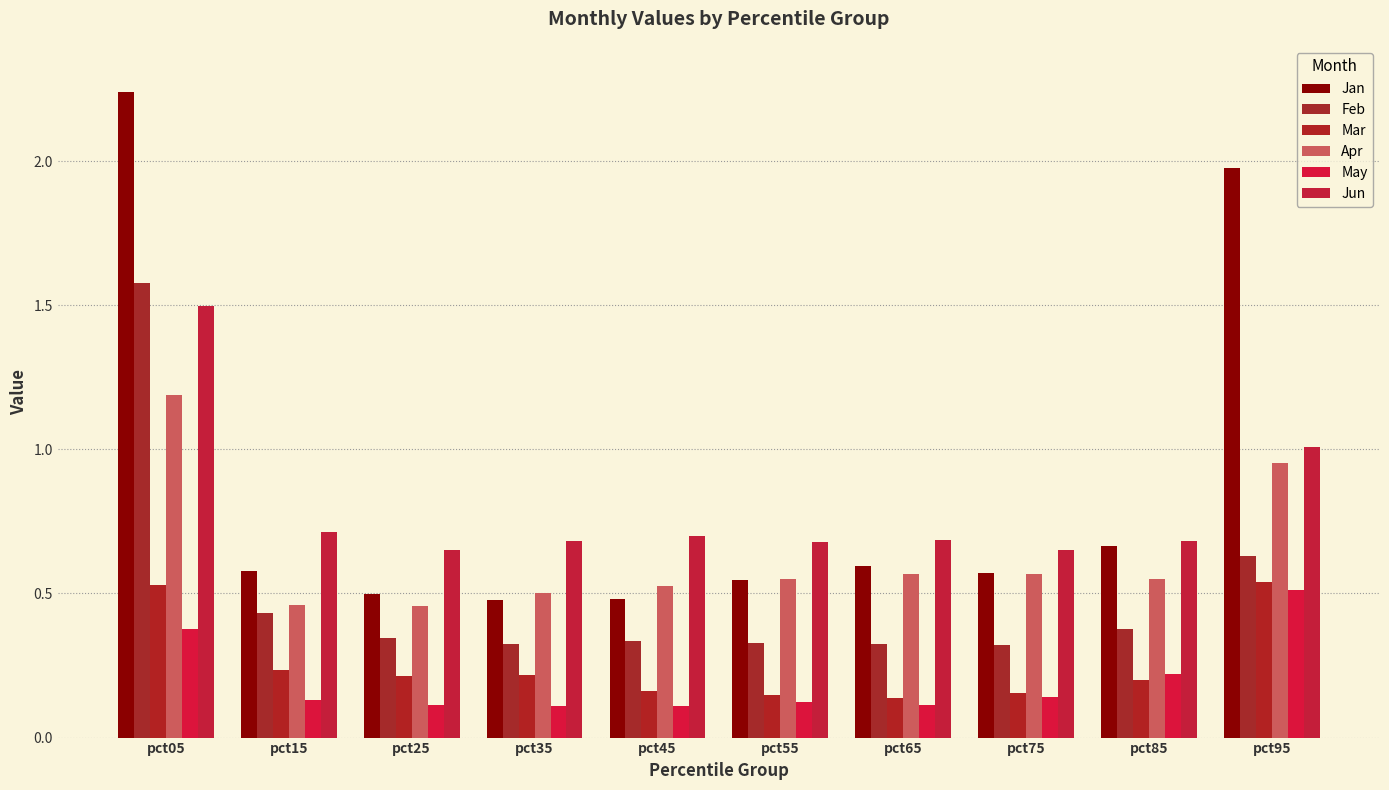

How many bars are there in each group?

6